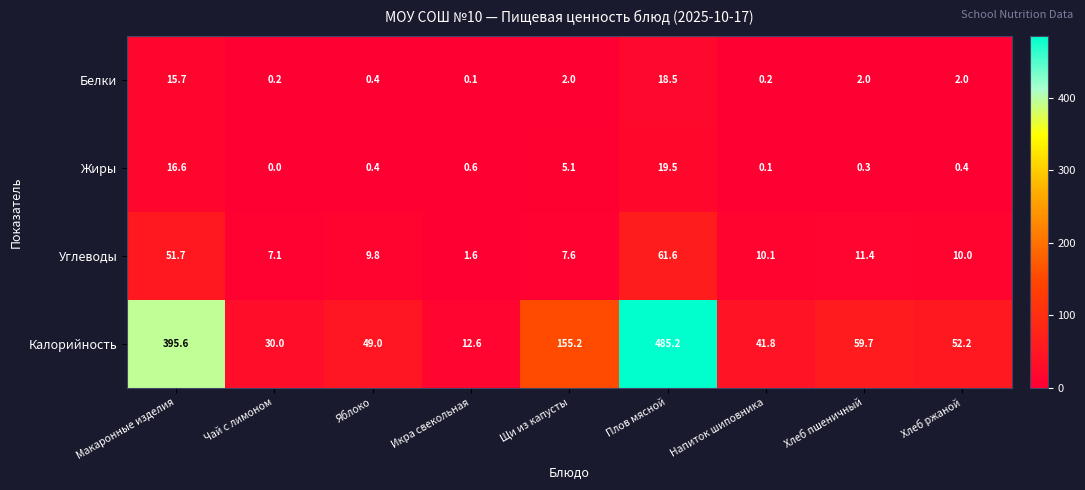

Rank the series by their maximum value, from highest to lowest.

Калорийность, Углеводы, Жиры, Белки